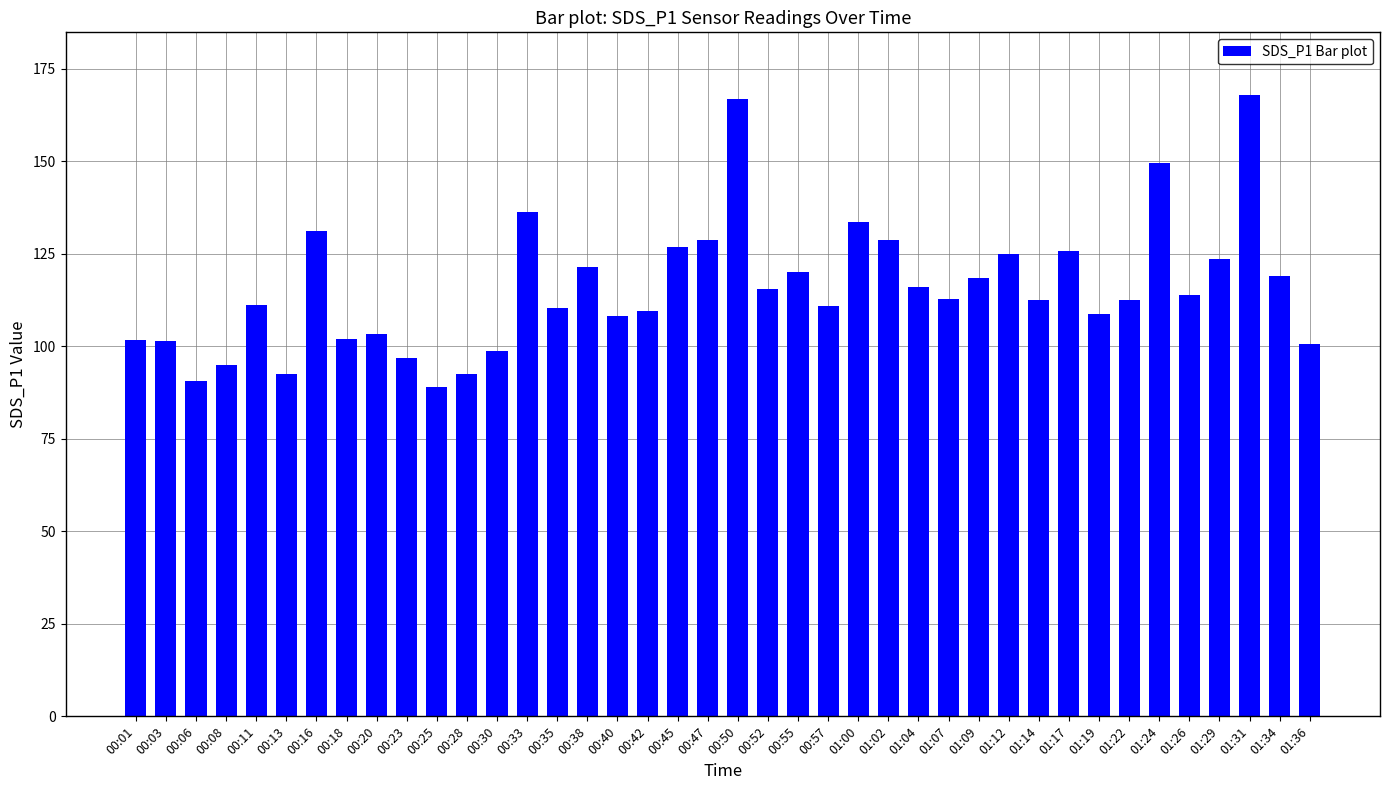

What is the smallest value displayed?

89.1